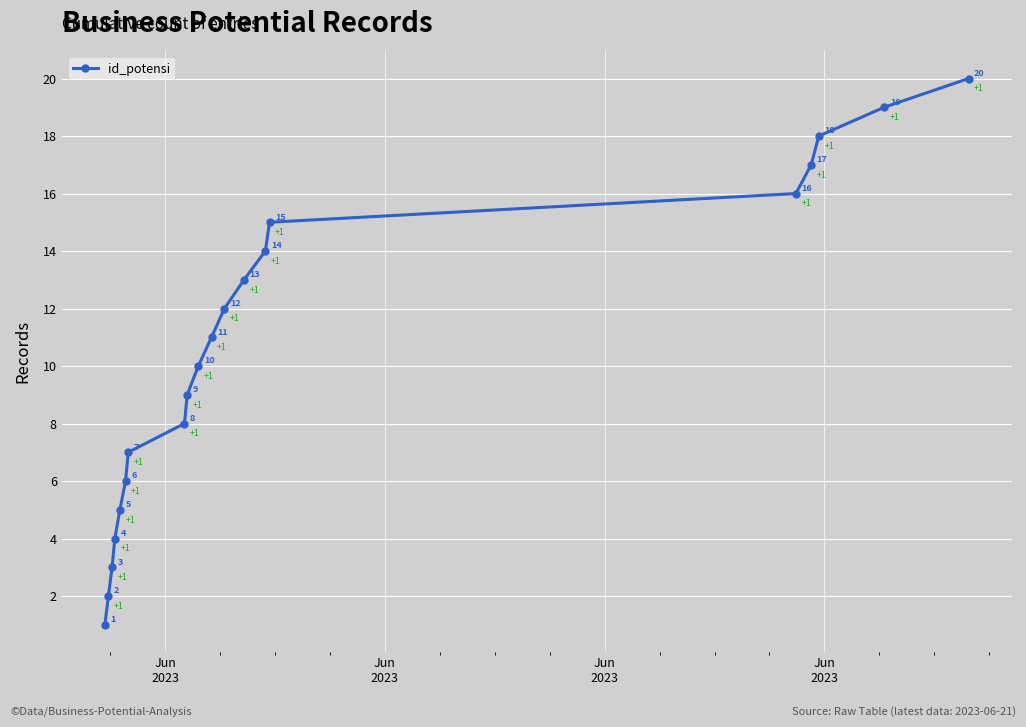

What is the value of the 3rd point from the left?

3